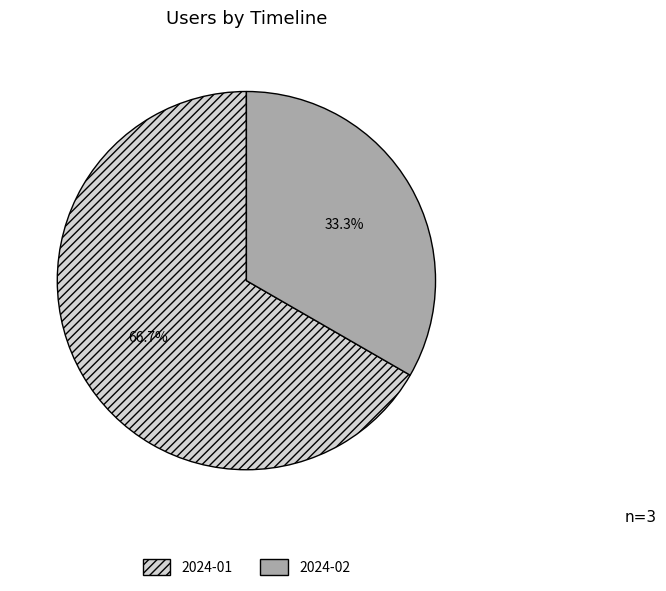

What is the largest slice in the pie chart?

2024-01